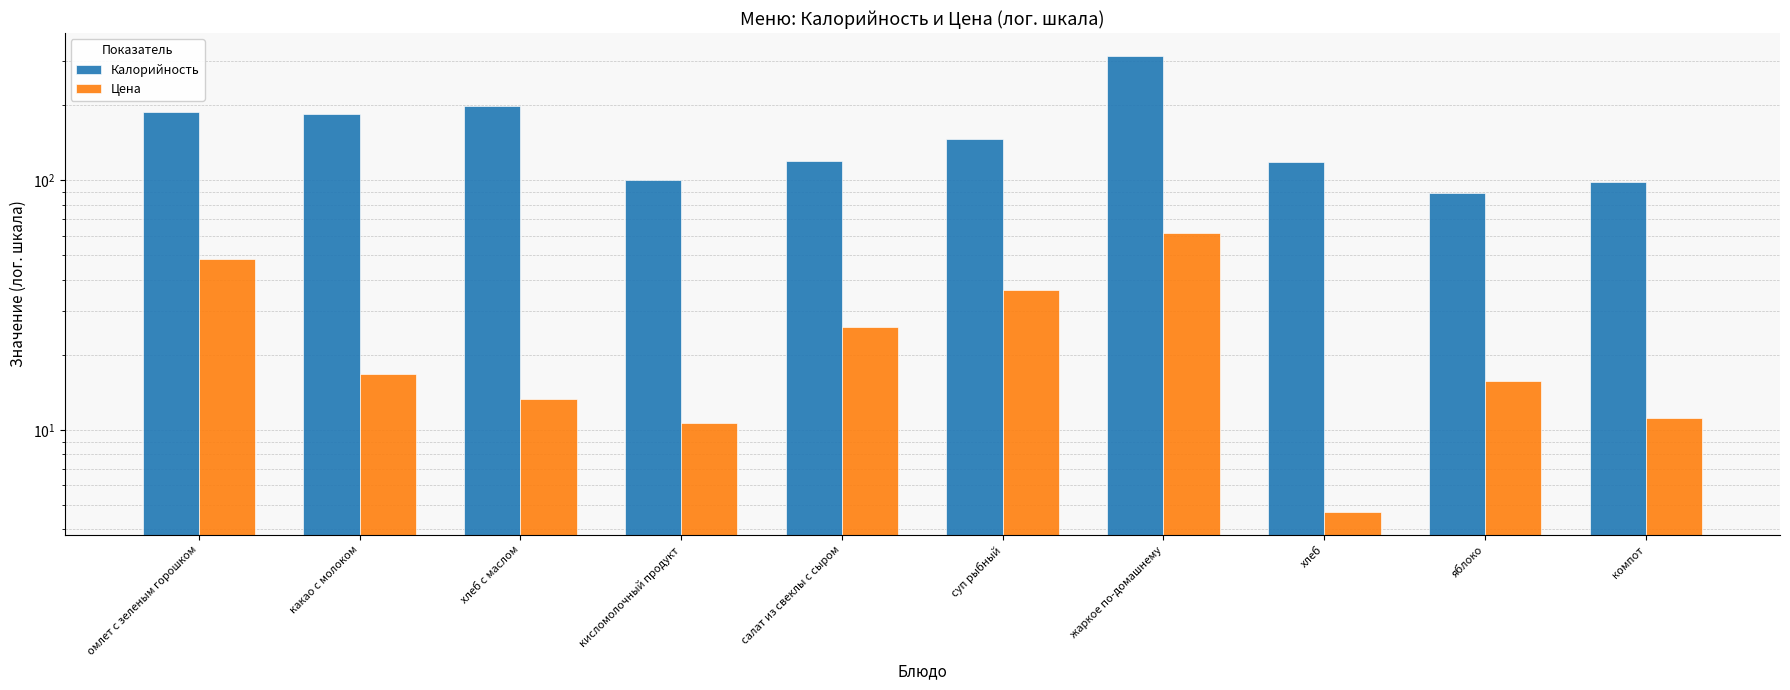

At хлеб с маслом, list the series in order from largest to smallest.

Калорийность, Цена